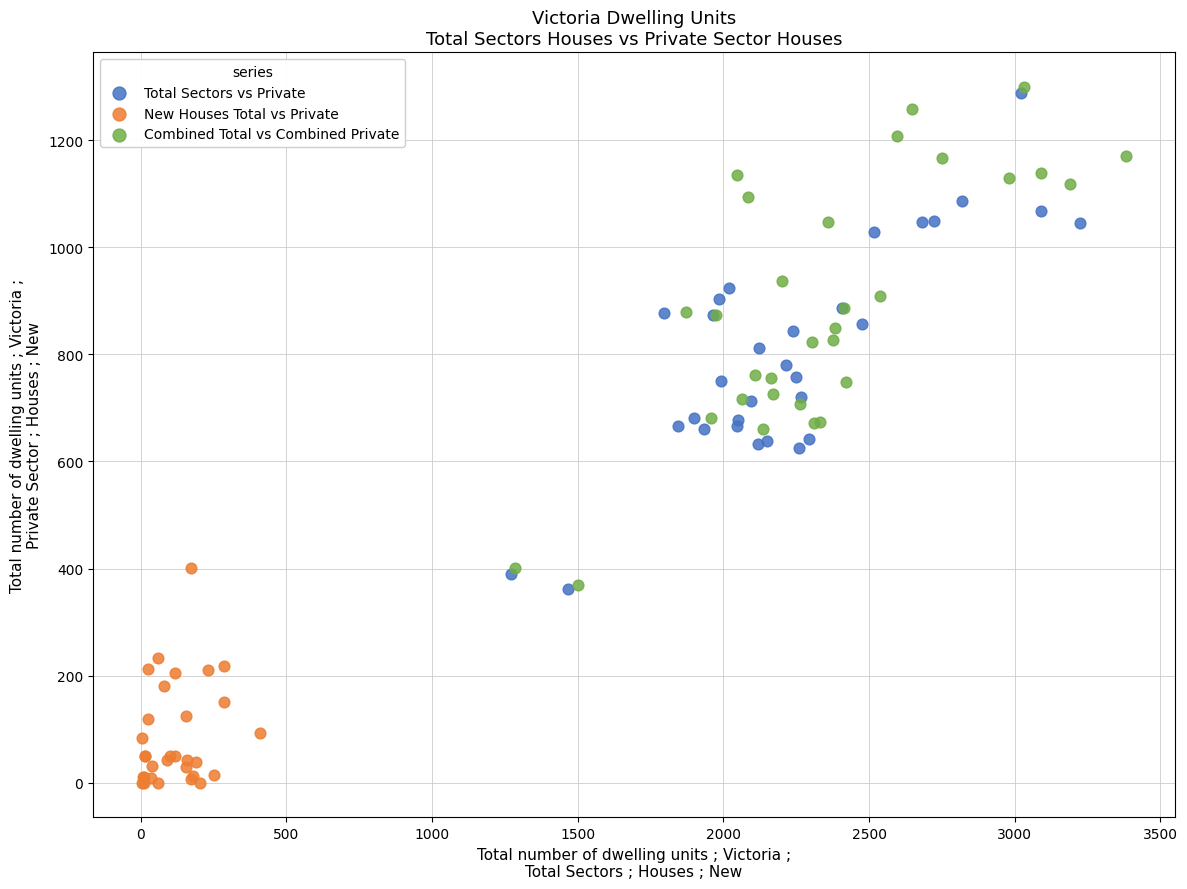

Which series reaches the minimum Y coordinate?

New Houses Total vs Private